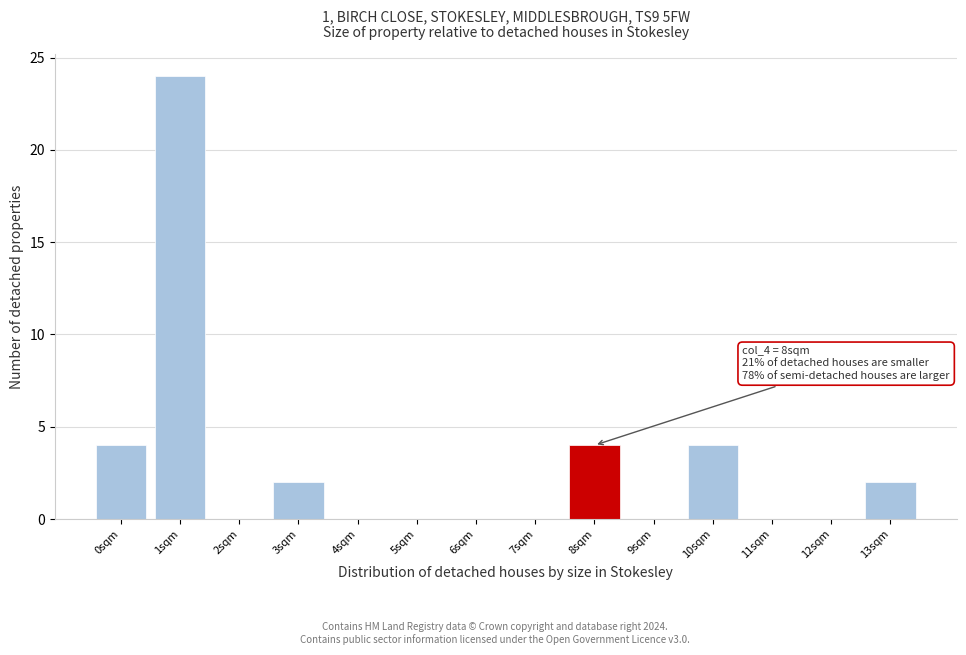

Reading left to right, what are all the values shown in this chart?

0sqm=4	1sqm=24	2sqm=0	3sqm=2	4sqm=0	5sqm=0	6sqm=0	7sqm=0	8sqm=4	9sqm=0	10sqm=4	11sqm=0	12sqm=0	13sqm=2